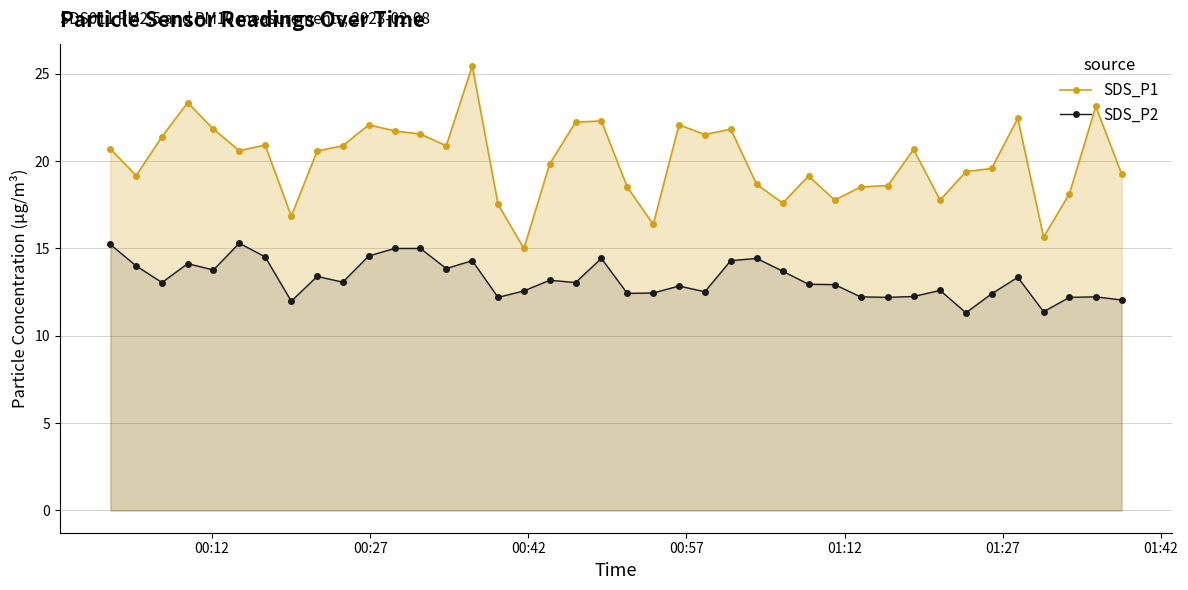

What is the value of the SDS_P1 point at the 39th from the left?

23.1